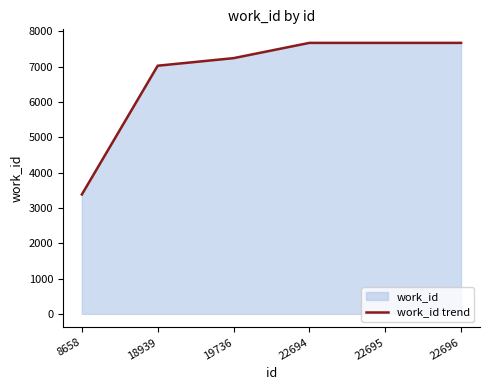

How many data points does each series have?

6